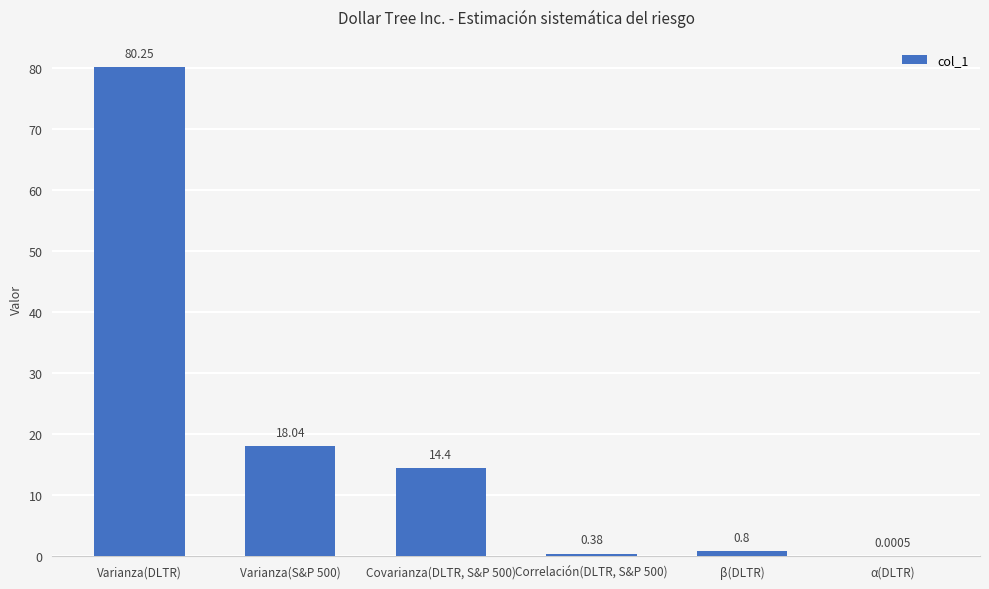

What is the sum of the values at Correlación(DLTR, S&P 500) and Varianza(S&P 500)?

18.4